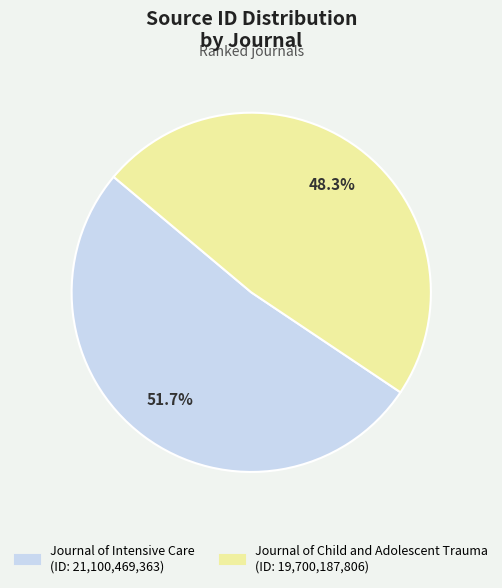

Between Journal of Intensive Care and Journal of Child and Adolescent Trauma, which is larger?

Journal of Intensive Care